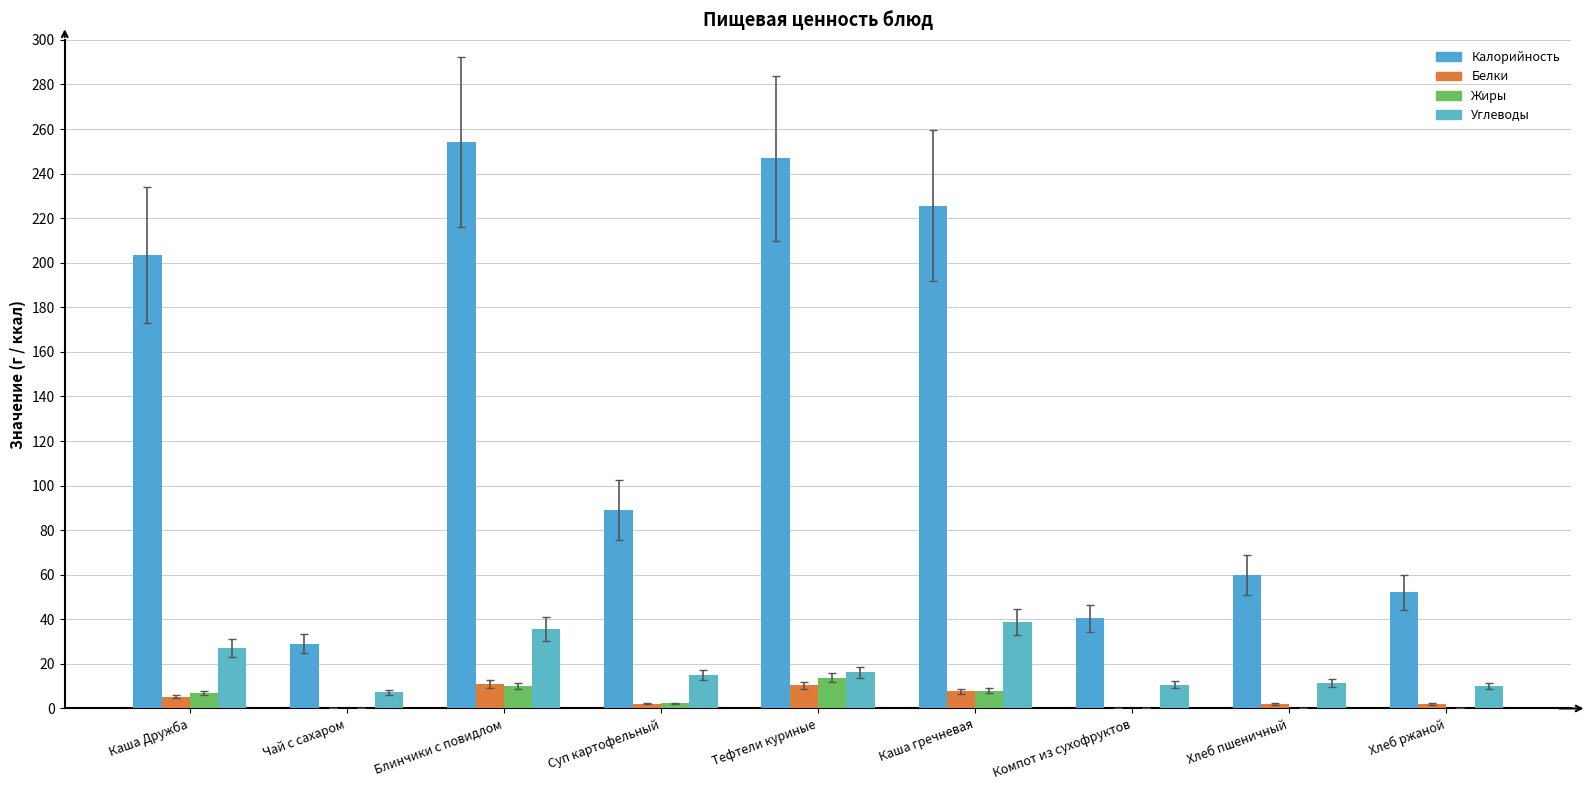

Which category has the lowest value in the Углеводы series?

Чай с сахаром